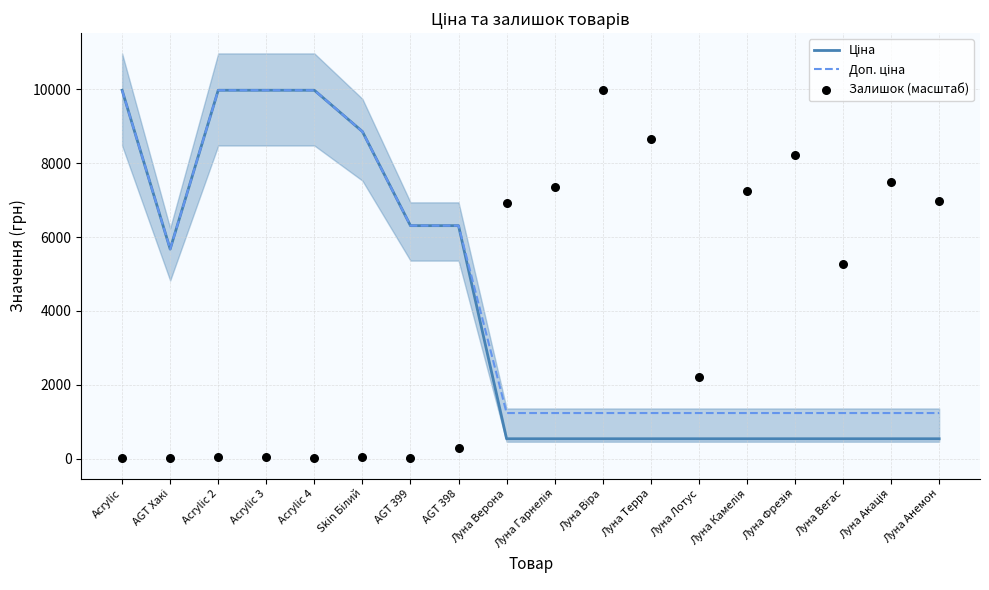

What are all the series names shown in the legend?

Ціна, Доп. ціна, Залишок (масштаб)